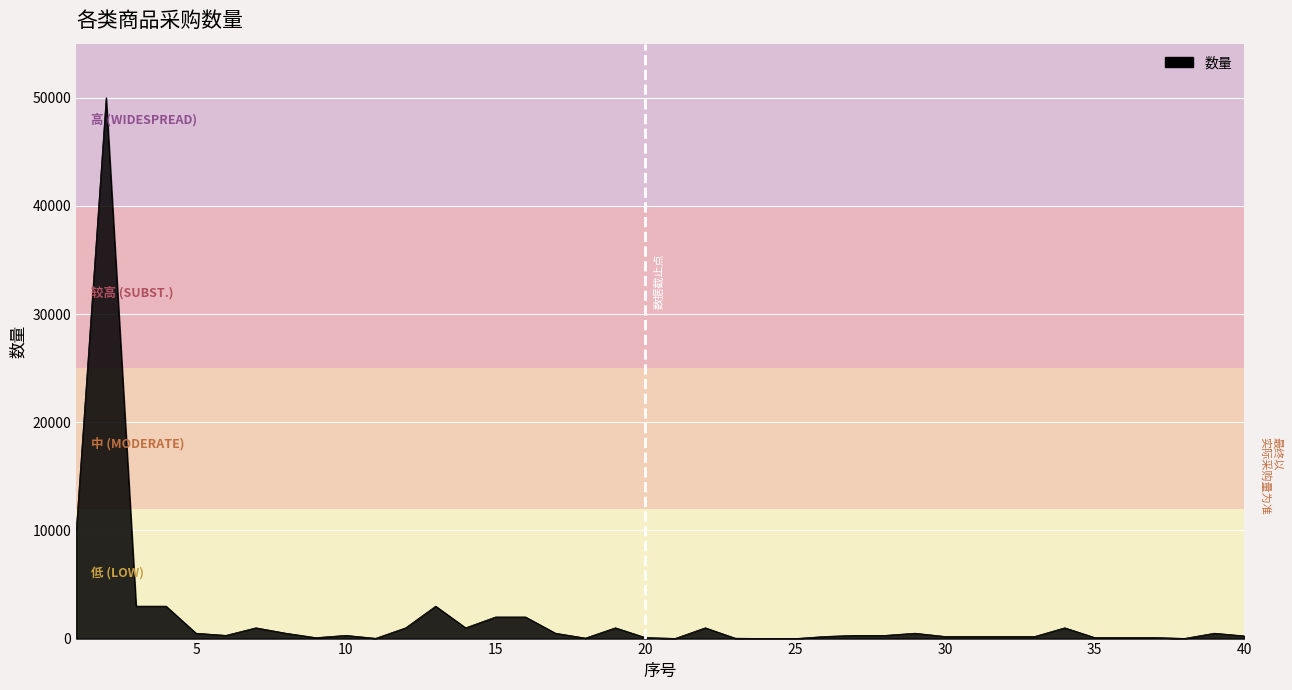

What is the difference between the maximum and minimum values?

49995